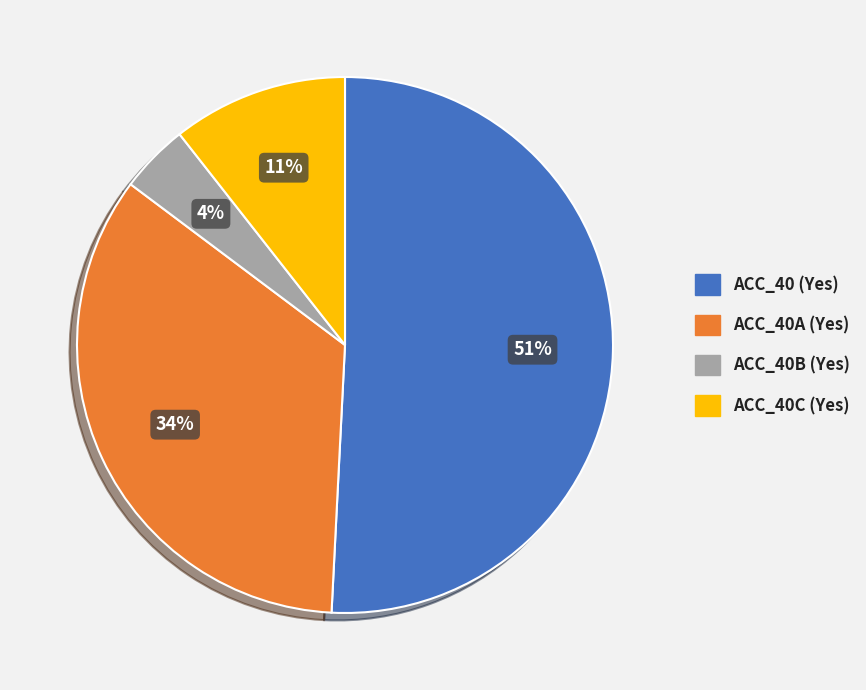

To the nearest percent, what is the difference between the largest and smallest slice percentages?

47%